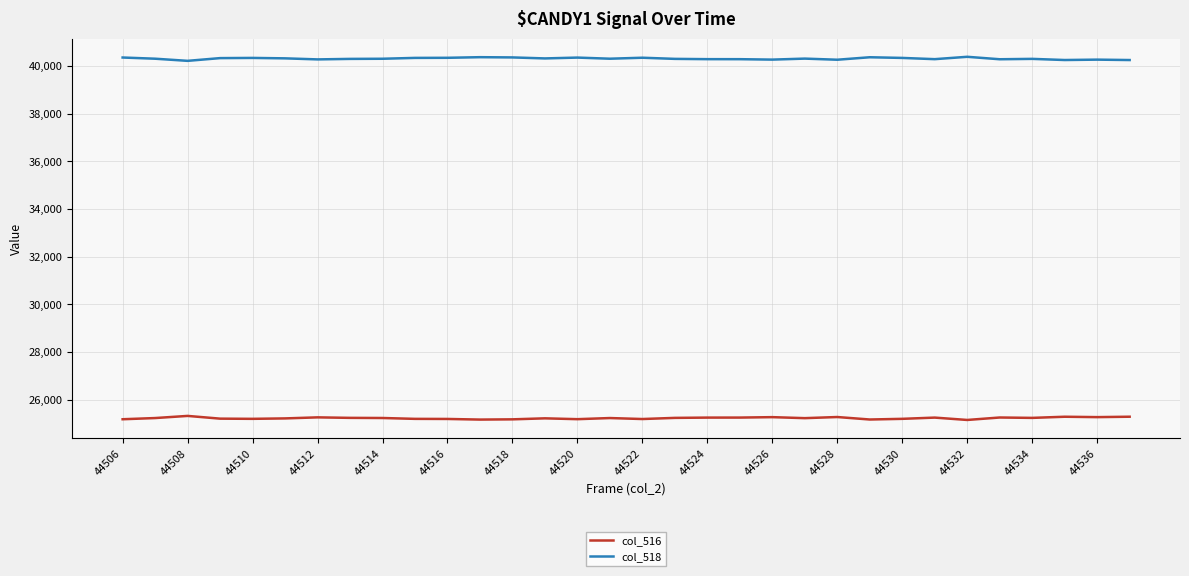

Rank the series by their average value, from highest to lowest.

col_518, col_516